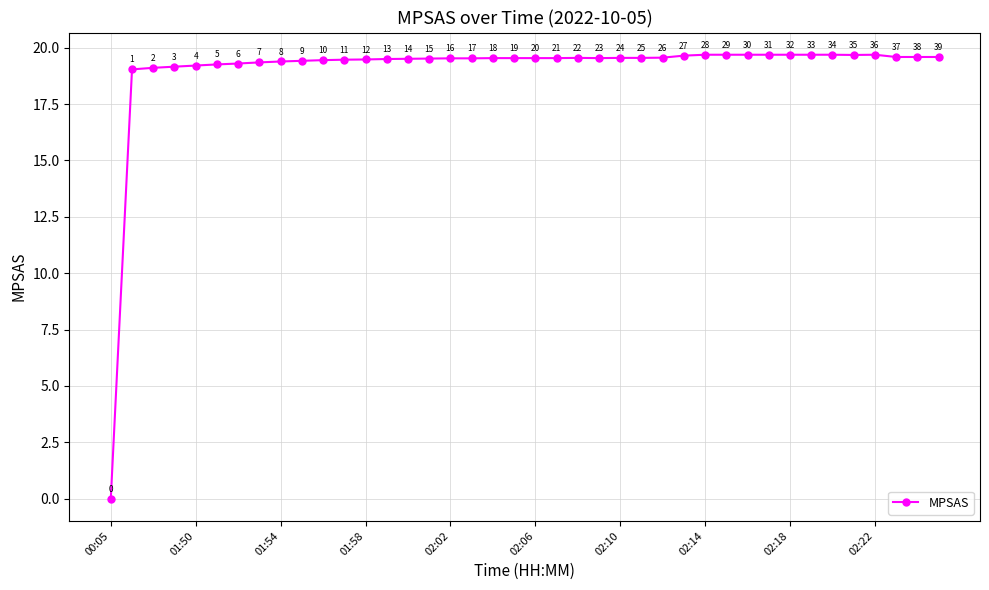

What is the value of the 9th point from the left?

19.4